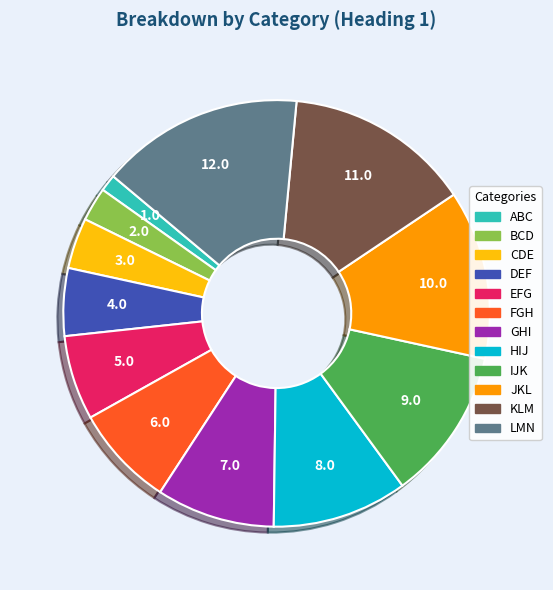

Which category has the smallest portion of the pie?

ABC